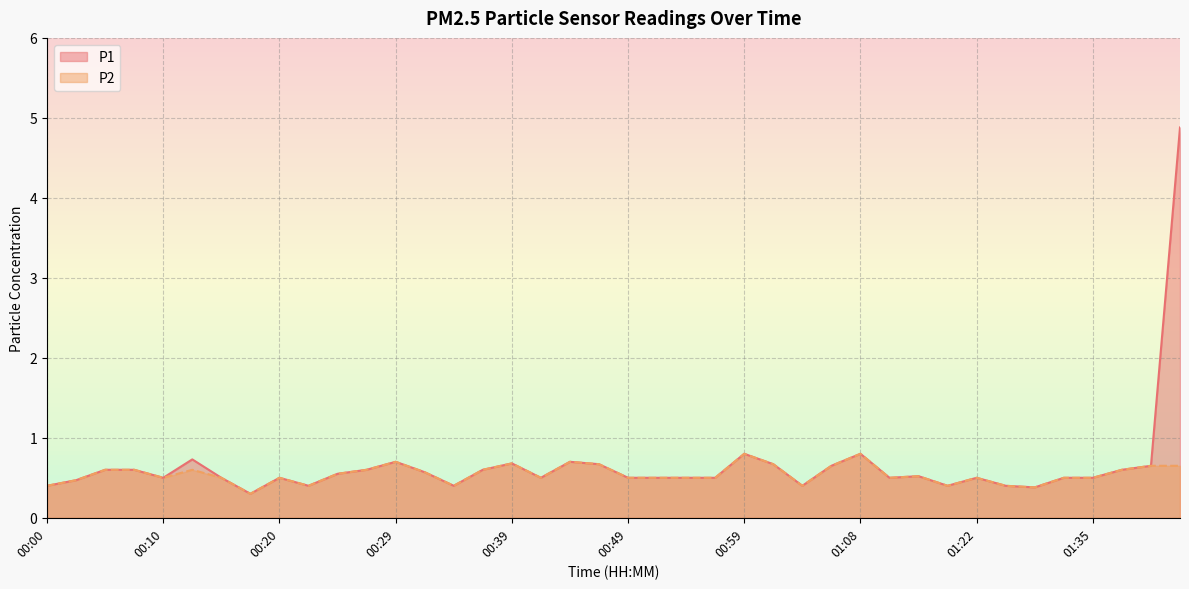

The value of P1 at 00:20 is 0.1. True or false?

False